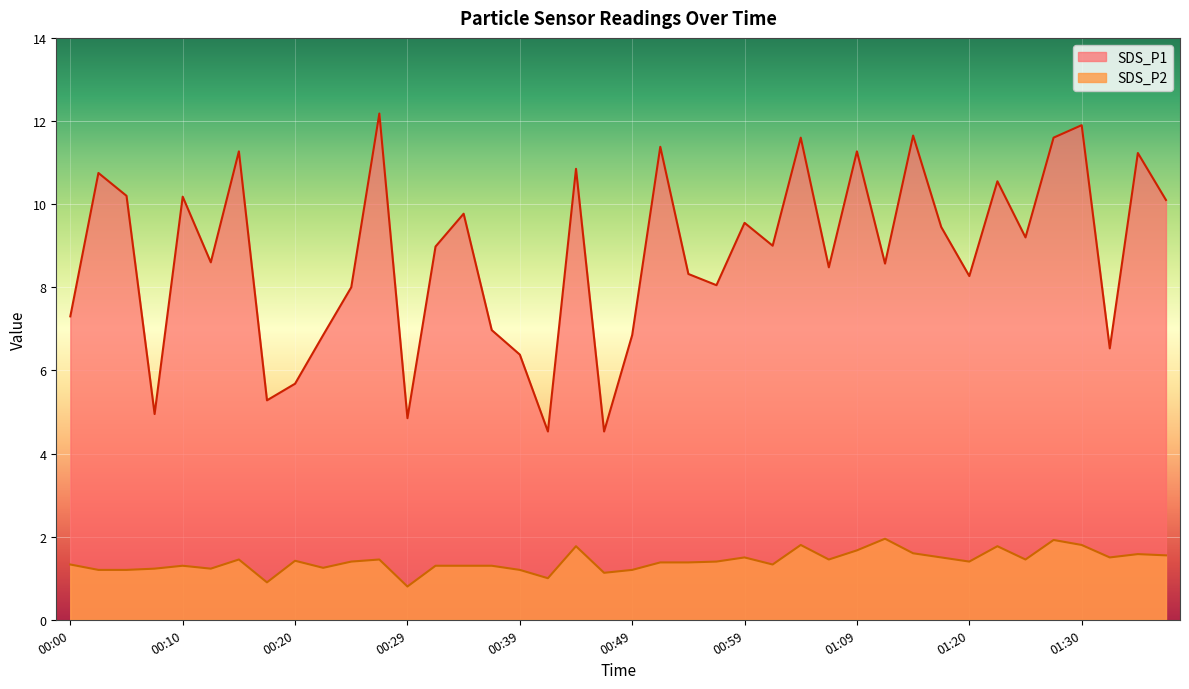

What position from the right is 00:27?

29